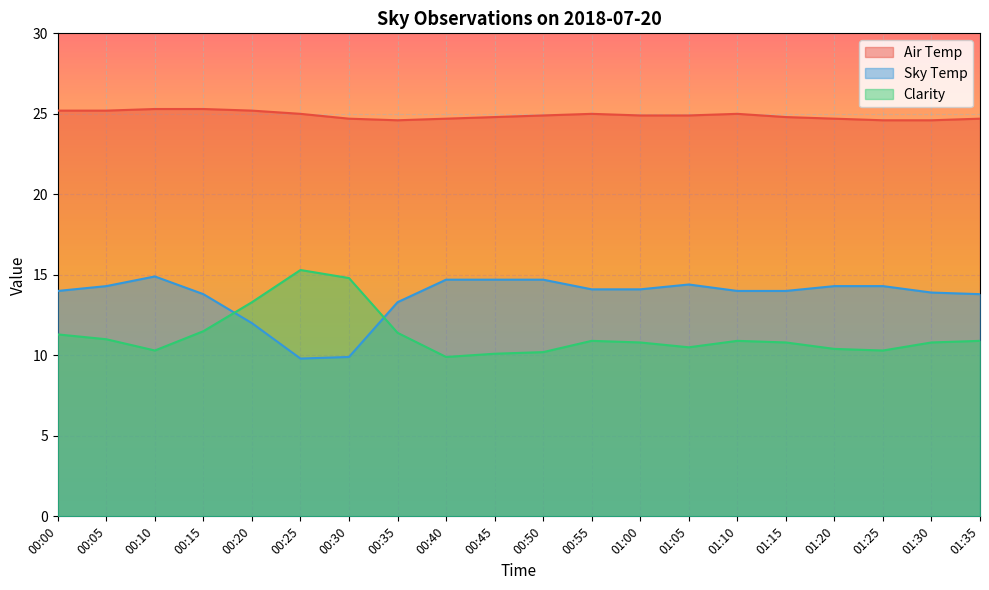

Which category has the highest value in the Air Temp series?

00:10